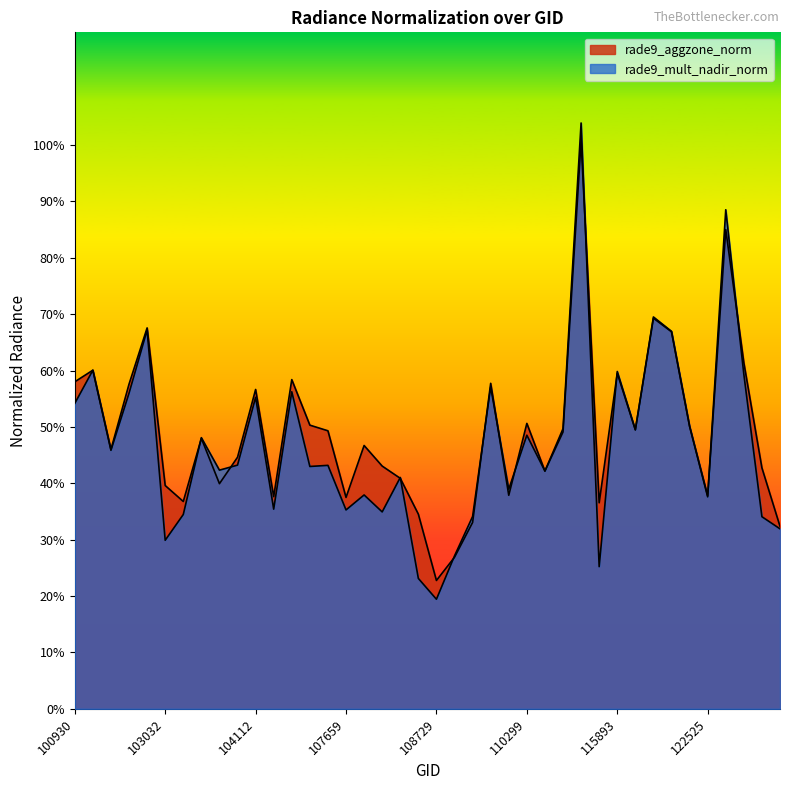

What is the total value across all series at 104236?

1.1